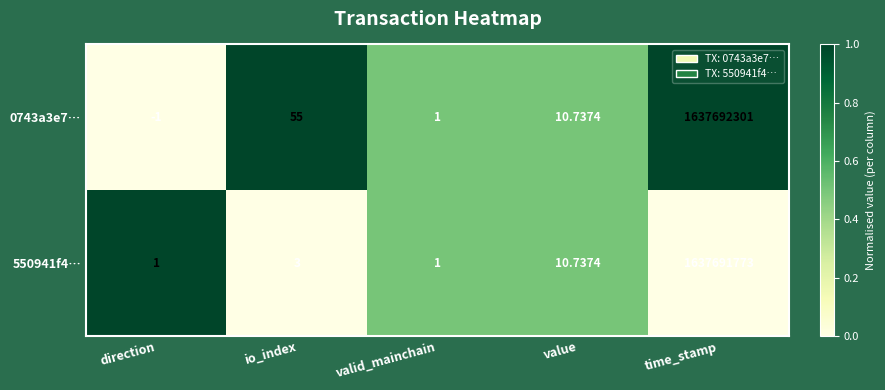

Which label corresponds to the largest value in the chart?

time_stamp